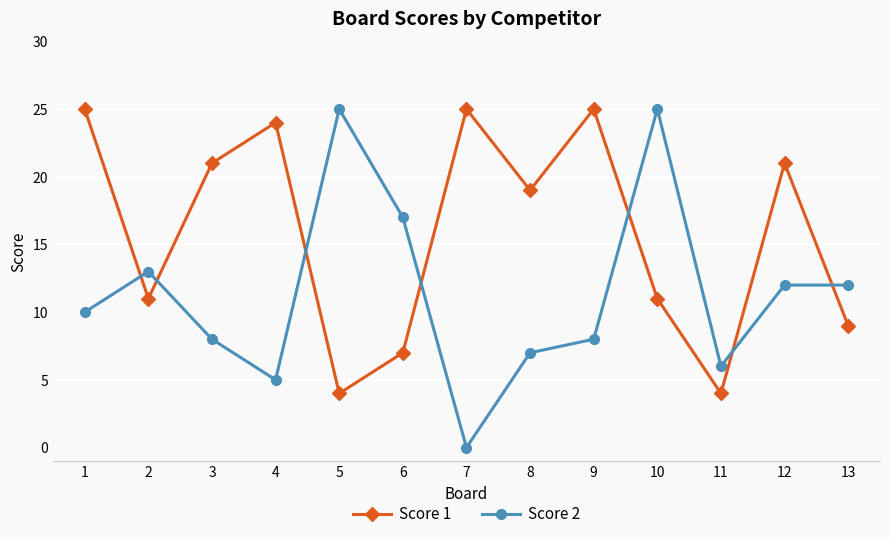

What value does the Score 2 series have at 2?

13